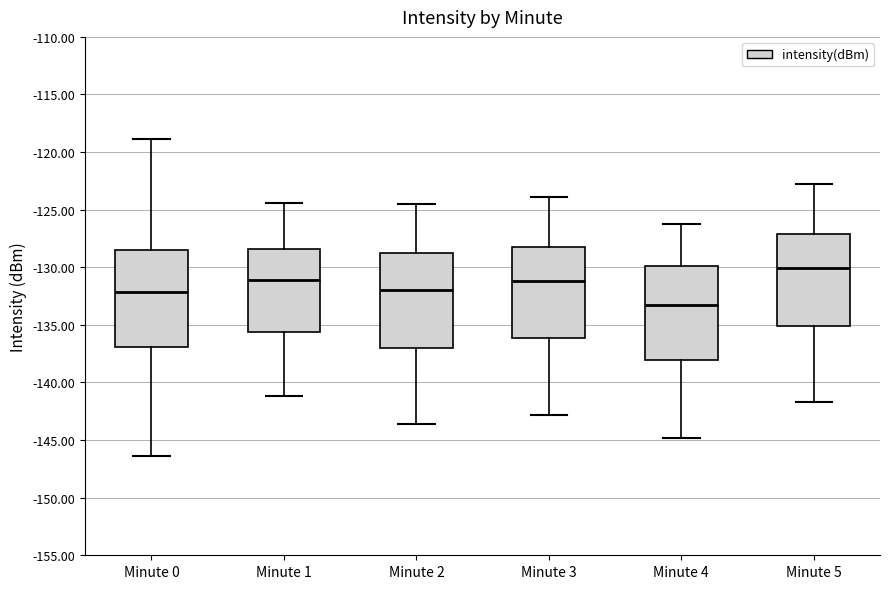

Reading left to right, transcribe this box plot: for each box, give where its median line is, the range the box spans, and where its two whiskers end, as read against the y-axis. The values are not printed on the chart, so give them approximately, as read against the axis.

Minute 0: median -132.0, box -137.0 to -128.5, whiskers -146.5 to -119.0
Minute 1: median -131.0, box -135.5 to -128.5, whiskers -141.0 to -124.5
Minute 2: median -132.0, box -137.0 to -128.5, whiskers -143.5 to -124.5
Minute 3: median -131.0, box -136.0 to -128.0, whiskers -143.0 to -124.0
Minute 4: median -133.5, box -138.0 to -130.0, whiskers -145.0 to -126.0
Minute 5: median -130.0, box -135.0 to -127.0, whiskers -141.5 to -123.0